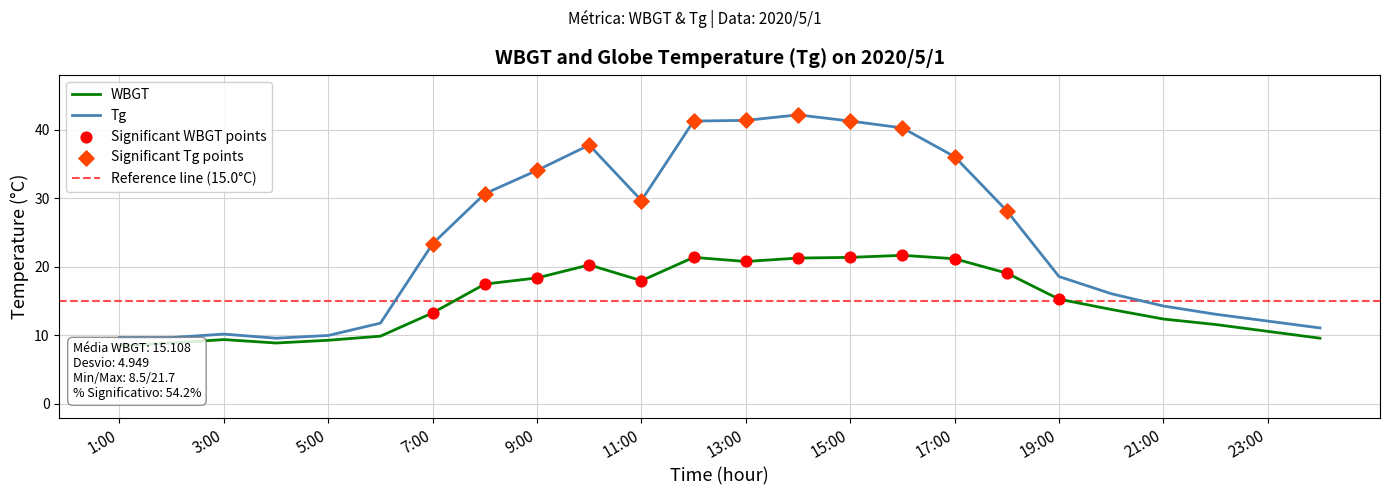

Which series reaches the minimum Y coordinate?

WBGT